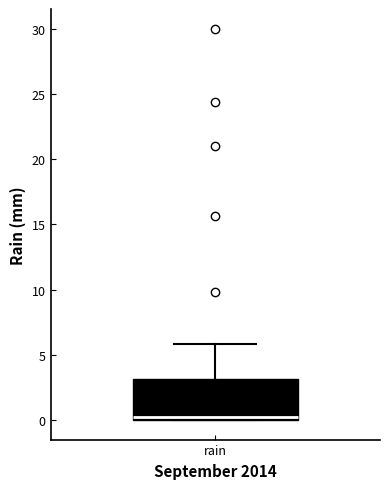

Where does the upper whisker of the box for rain end on the y-axis? The values are not printed on the chart, so give them approximately, as read against the axis.

6